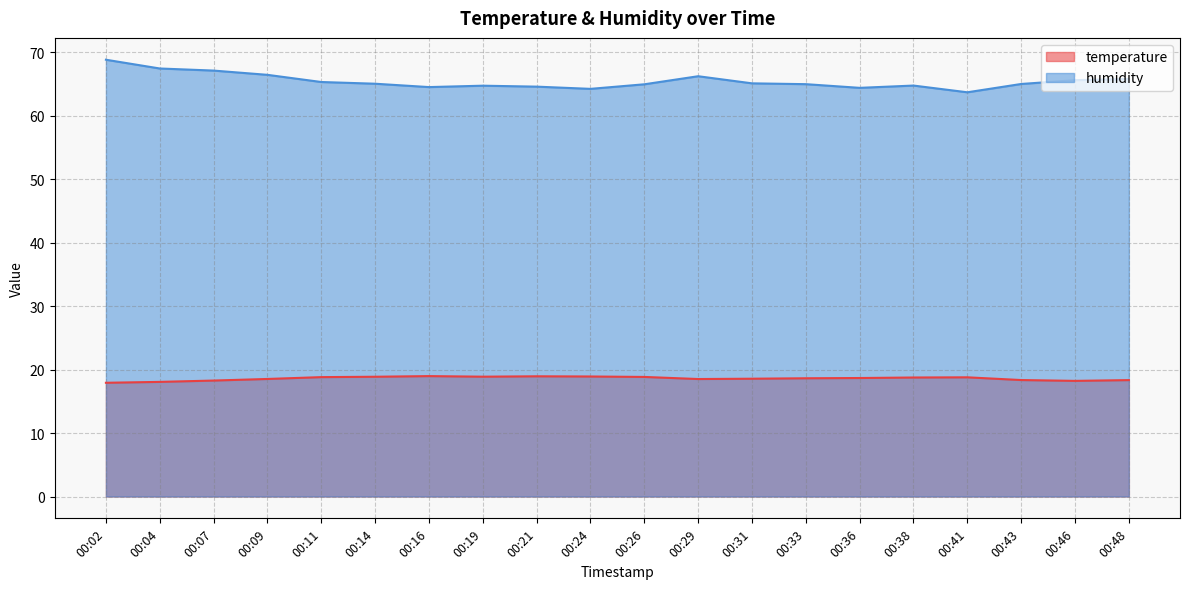

True or false: temperature and humidity intersect in this chart.

False